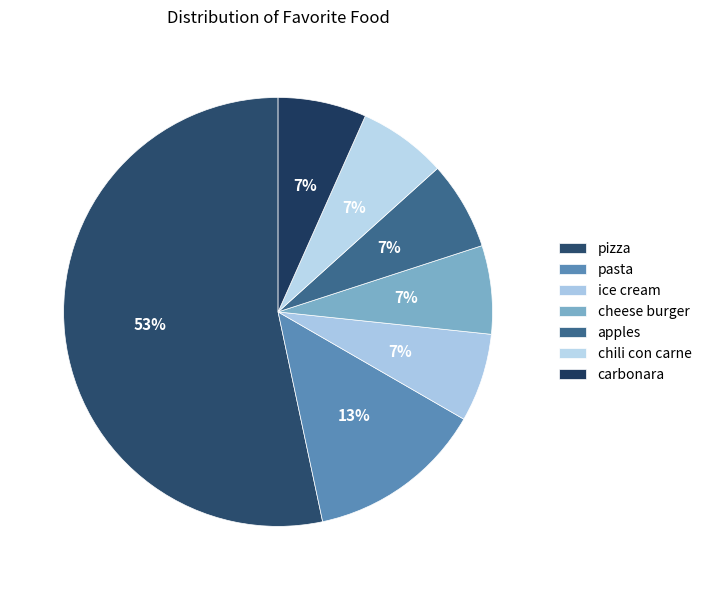

How many segments does this pie chart have?

7